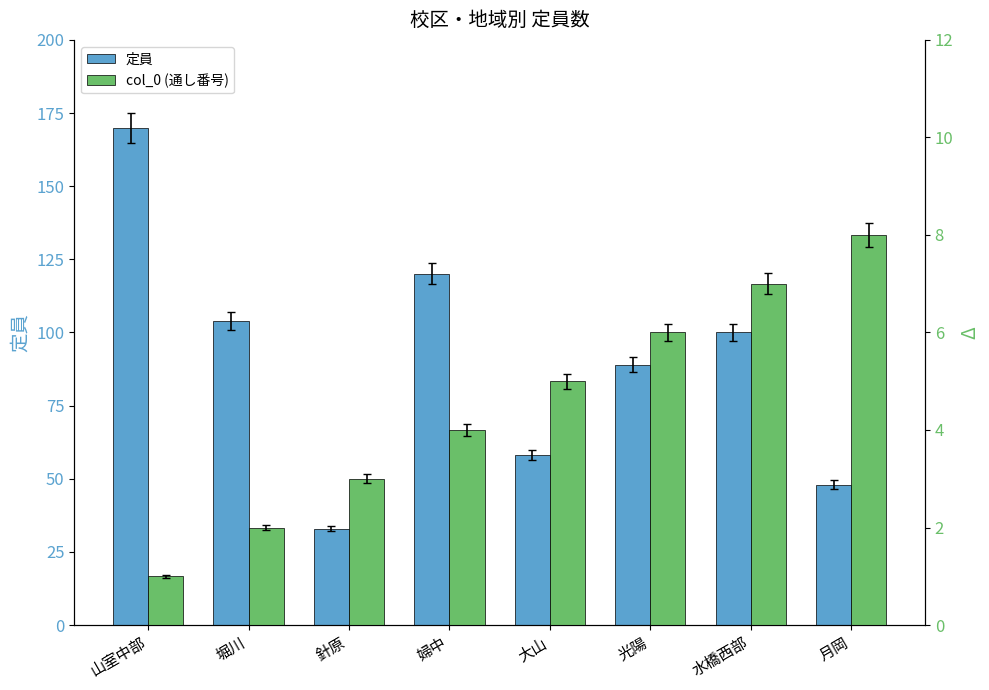

Rank the series by their average value, from lowest to highest.

col_0 (通し番号), 定員